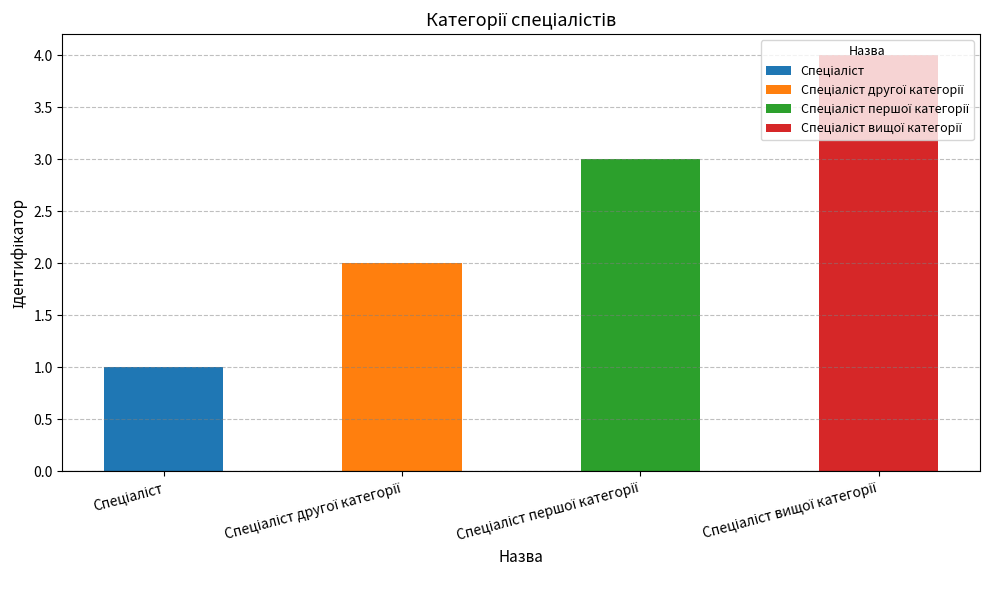

Count the number of categories in the chart.

4